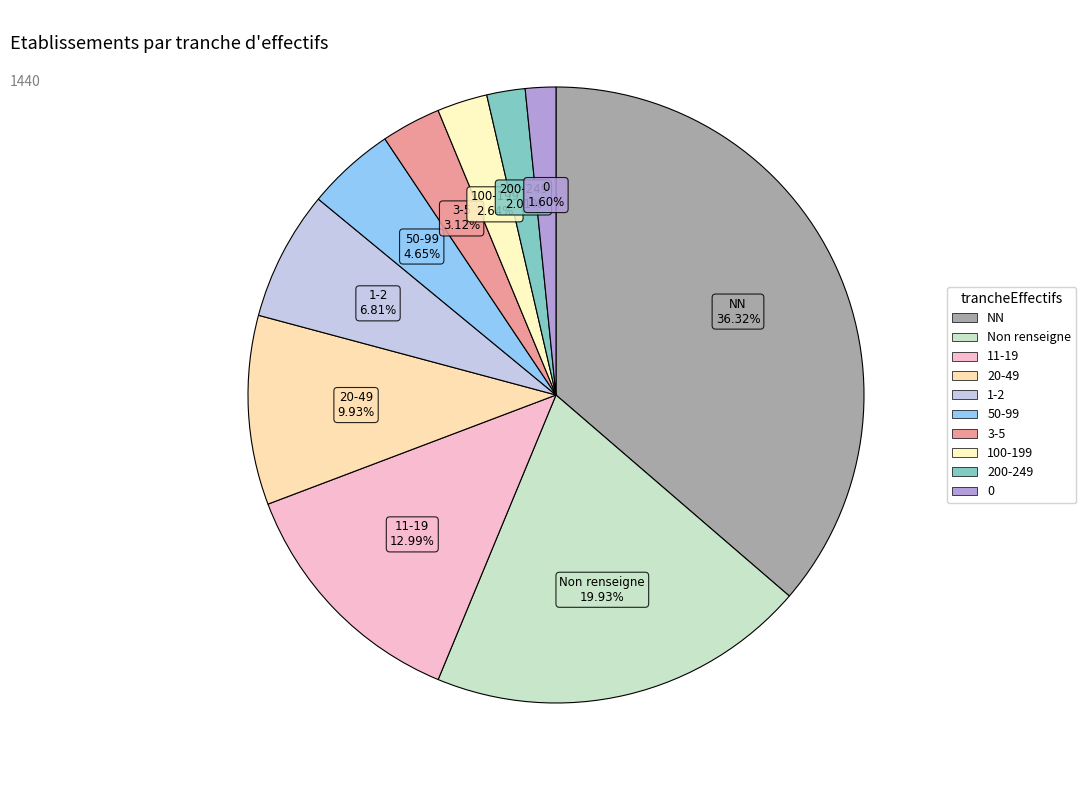

Count the number of slices in the pie.

10